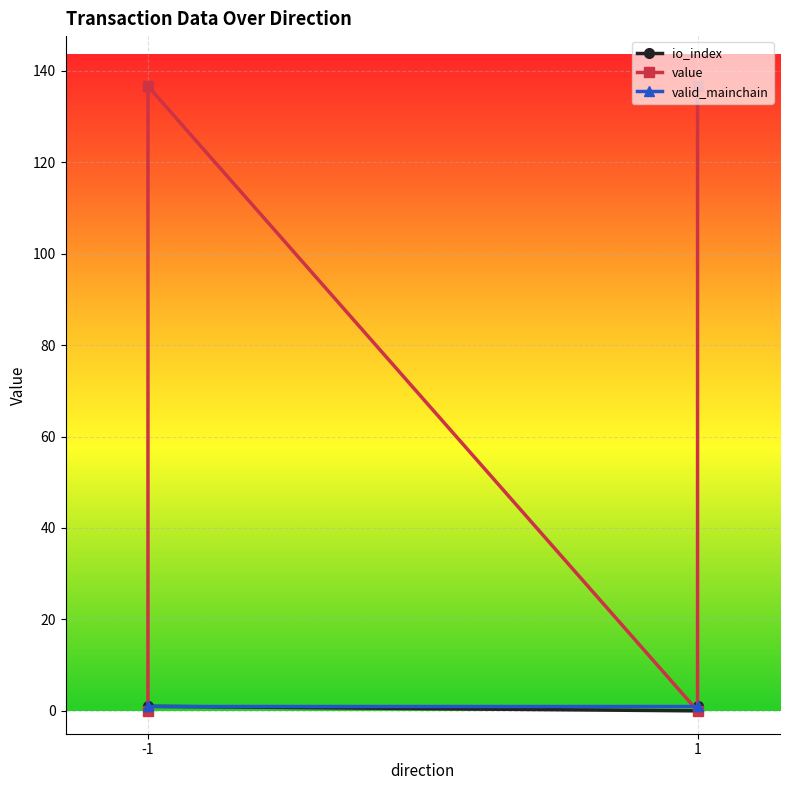

At which label does valid_mainchain reach its peak?

-1